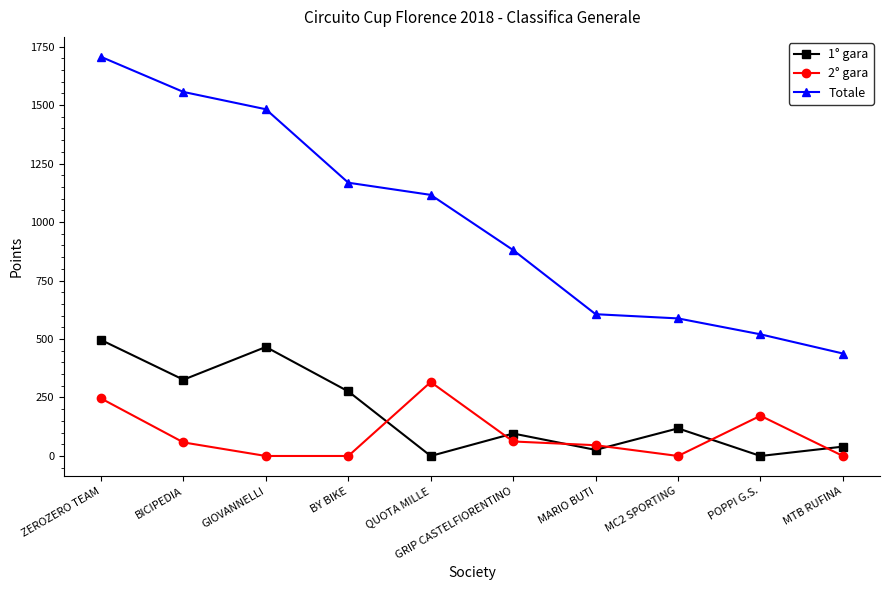

True or false: 1° gara and Totale cross at least once.

False